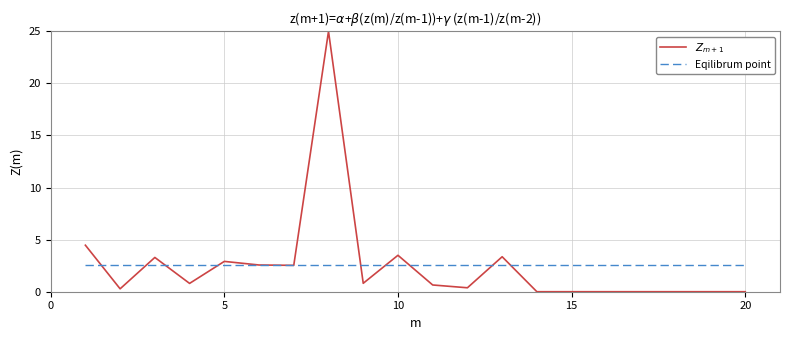

What is the highest value of the Eqilibrum point series?

2.5